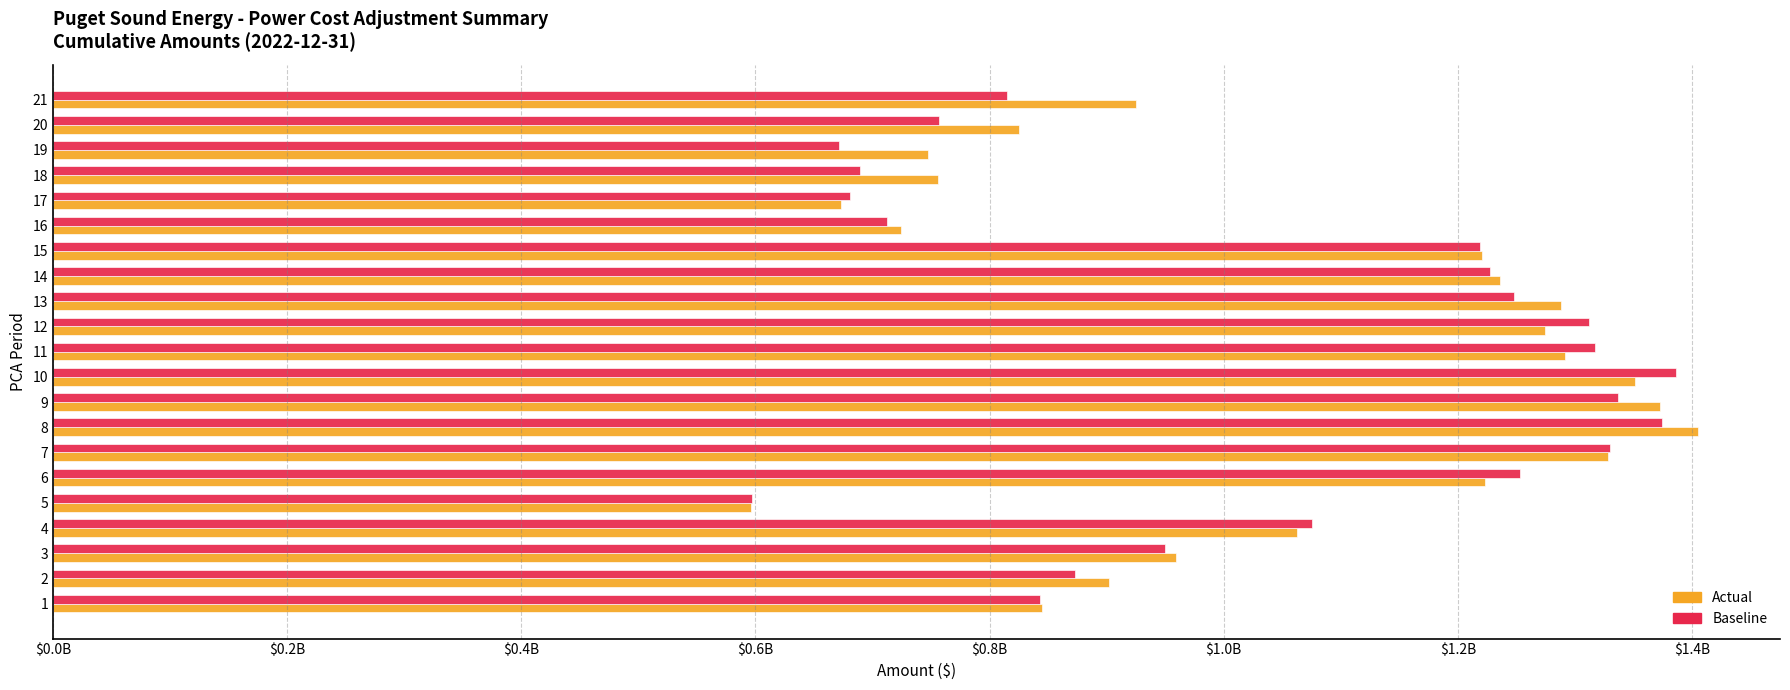

What are all the series names shown in the legend?

Actual, Baseline